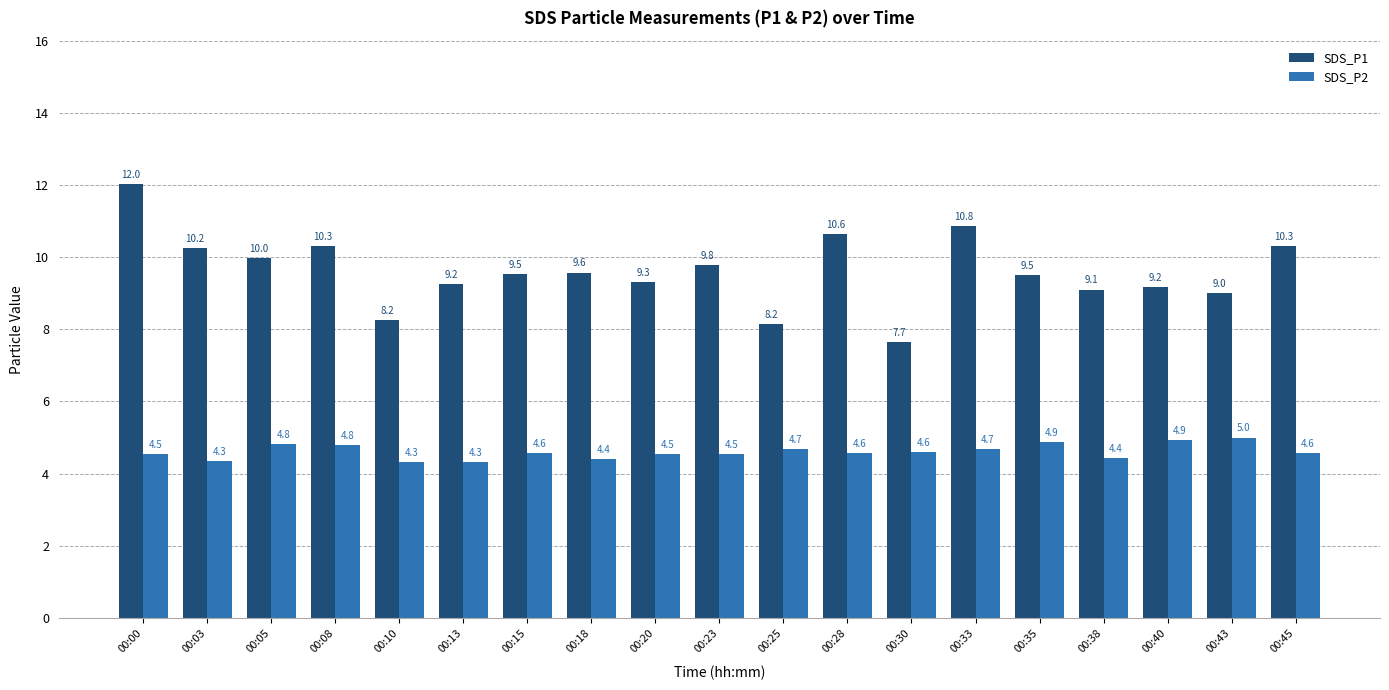

Which series has the largest total across all categories?

SDS_P1